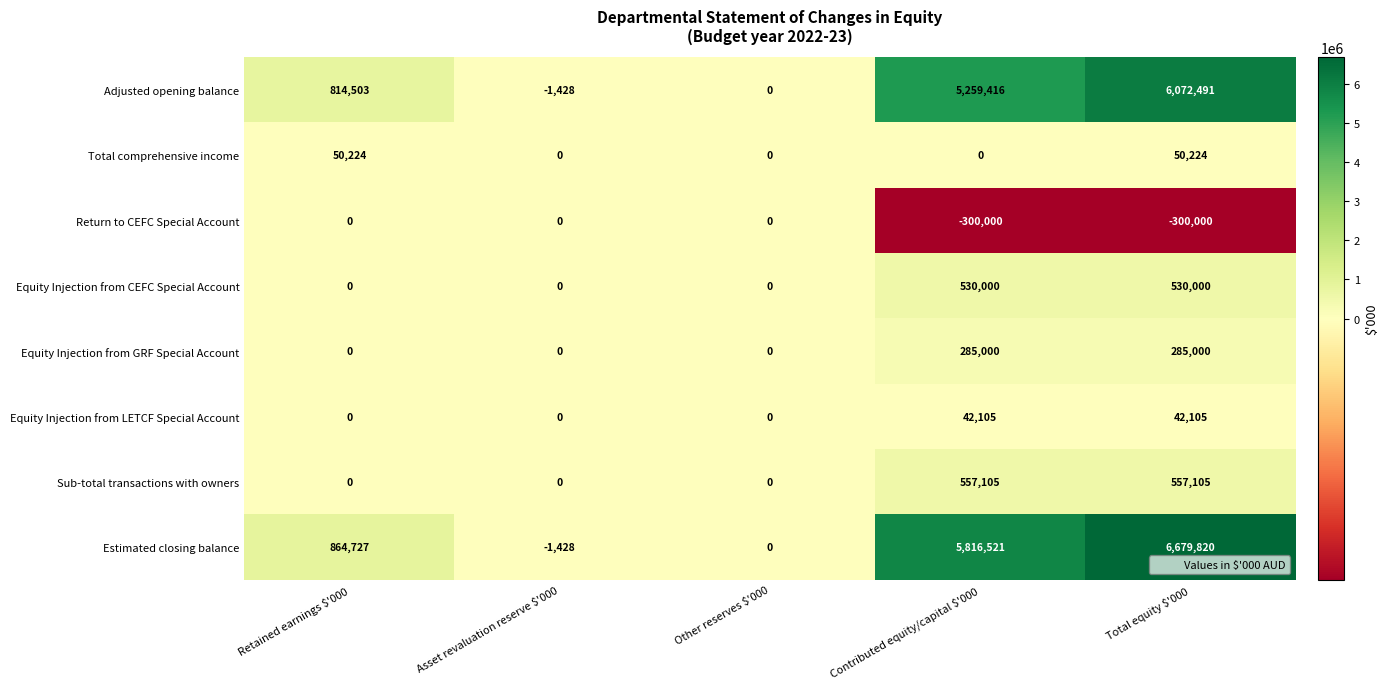

True or false: Total comprehensive income has a value of 50224 at Total equity $'000.

True